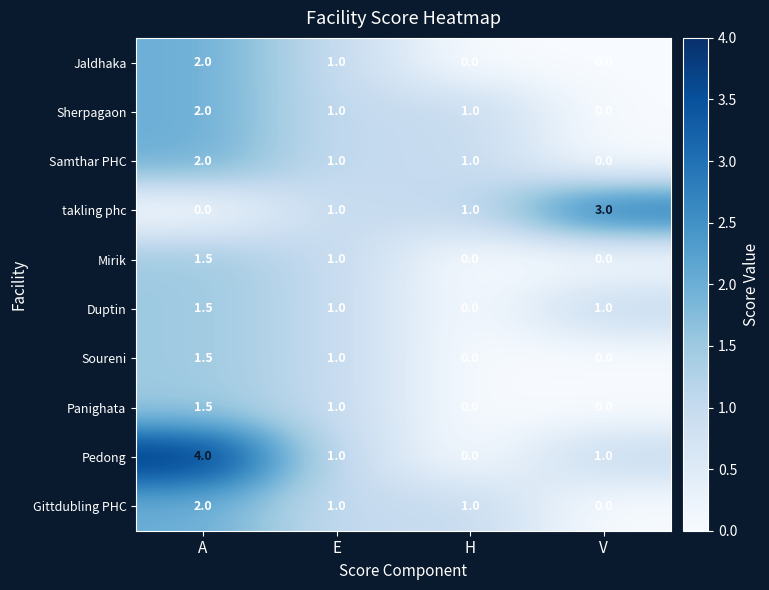

The Duptin series shows 0.2 at E. True or false?

False